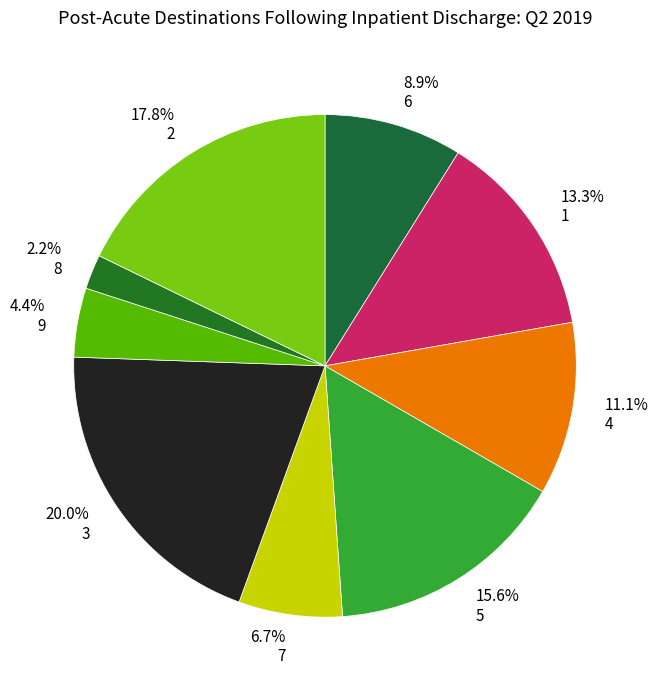

How many slices are in this pie chart?

9